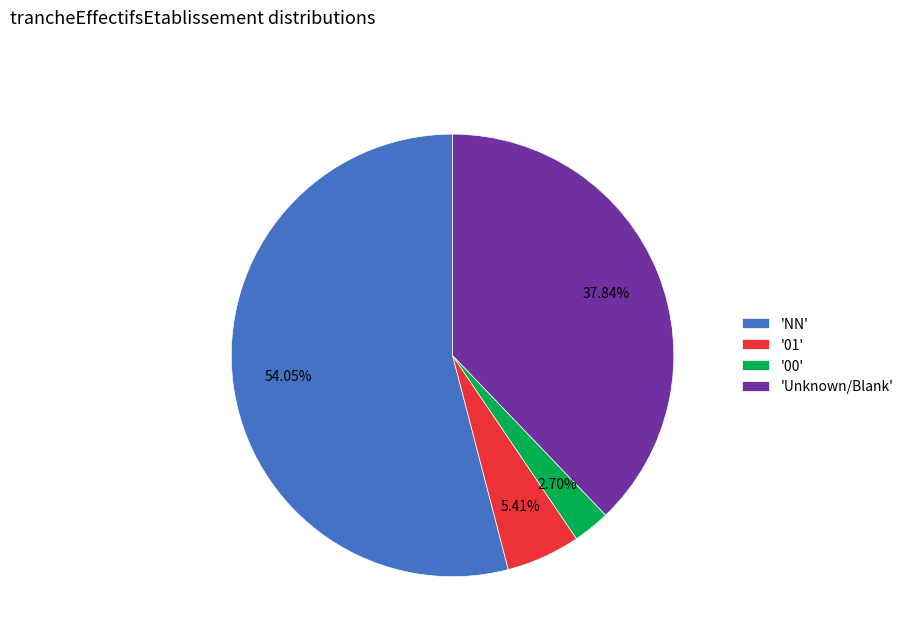

Which slice is the smallest?

'00'